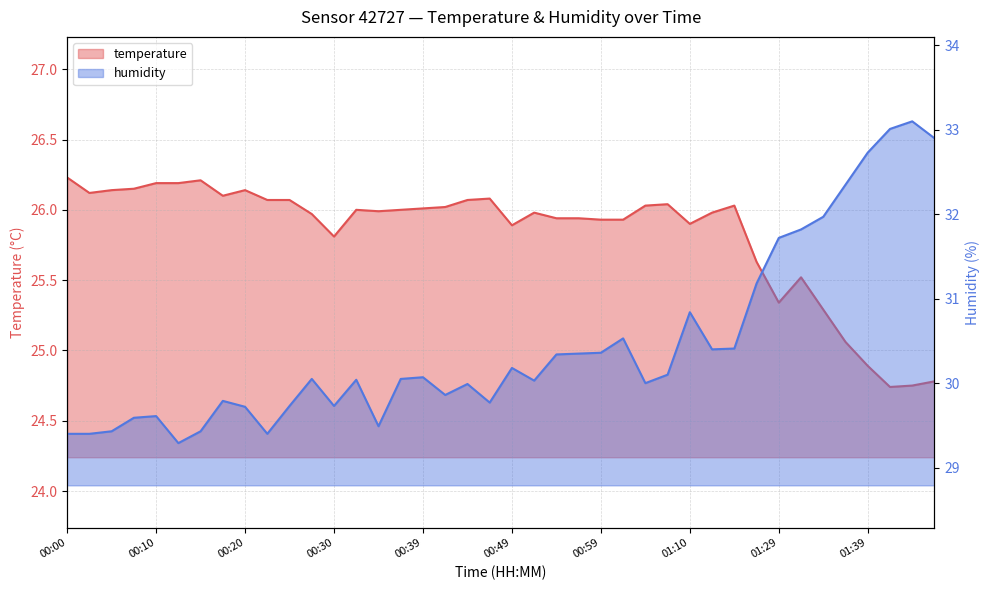

List the series in order of their overall mean, lowest first.

temperature, humidity